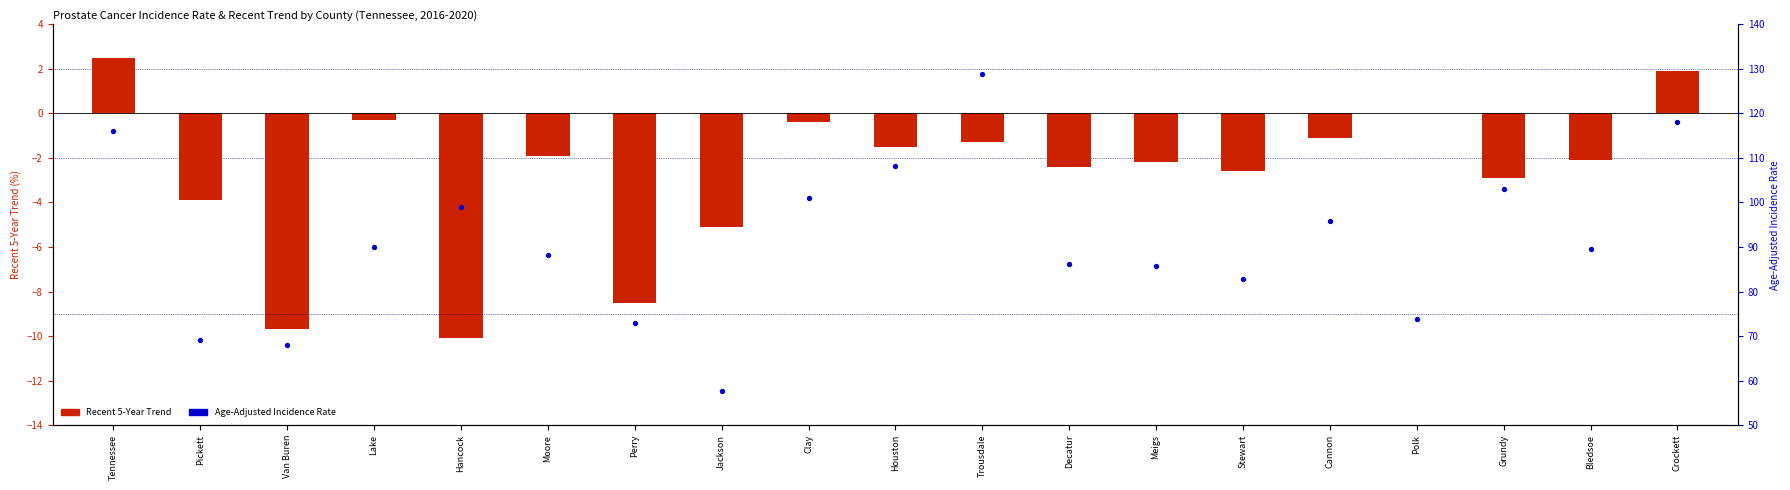

Which series has the largest Y range (max minus min)?

Age-Adjusted Incidence Rate